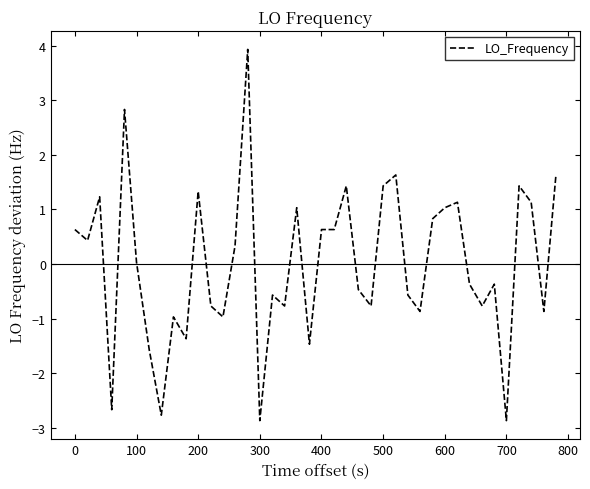

What is the difference between the maximum and minimum values?

6.8